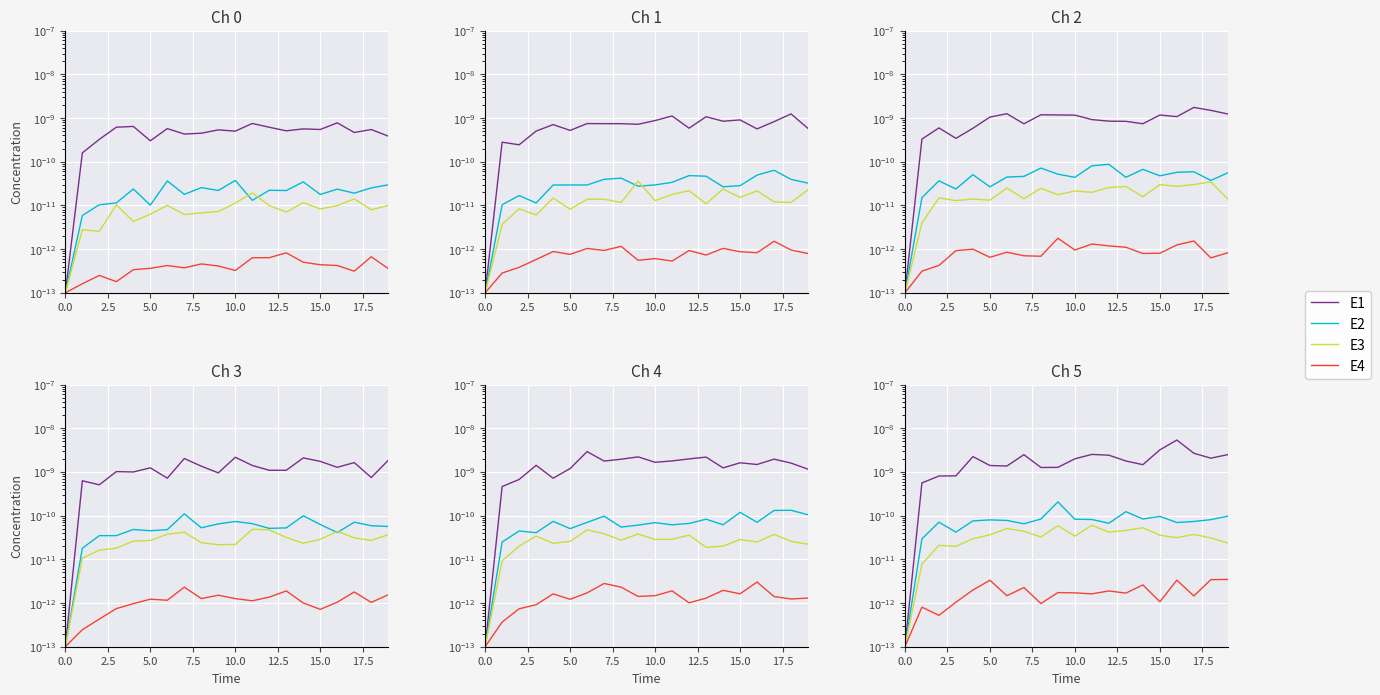

True or false: E2 has a value of 0.0 at 15.0.

True